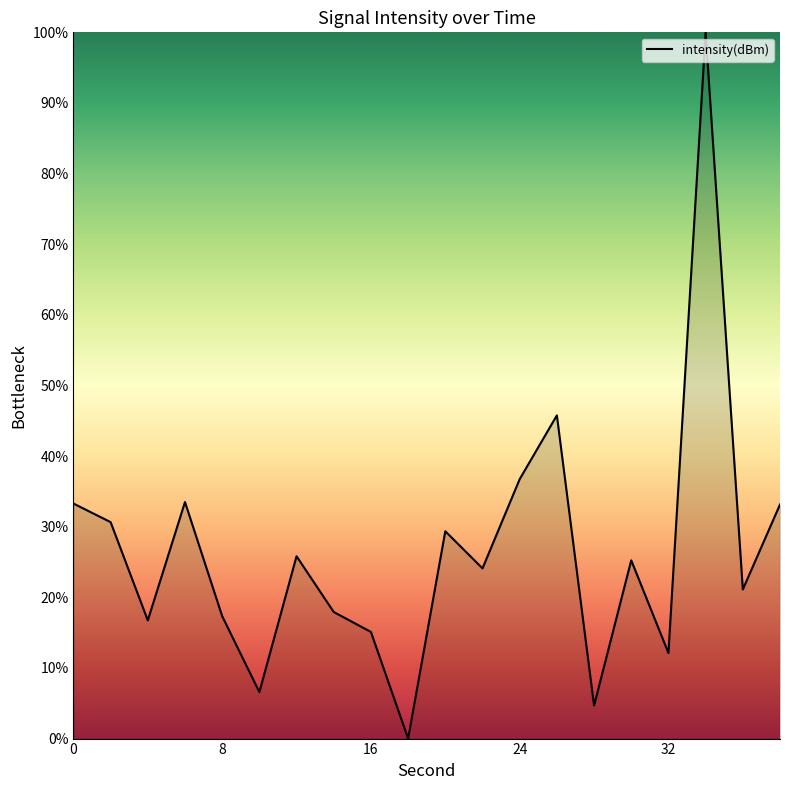

What is the greatest value displayed?

100.0